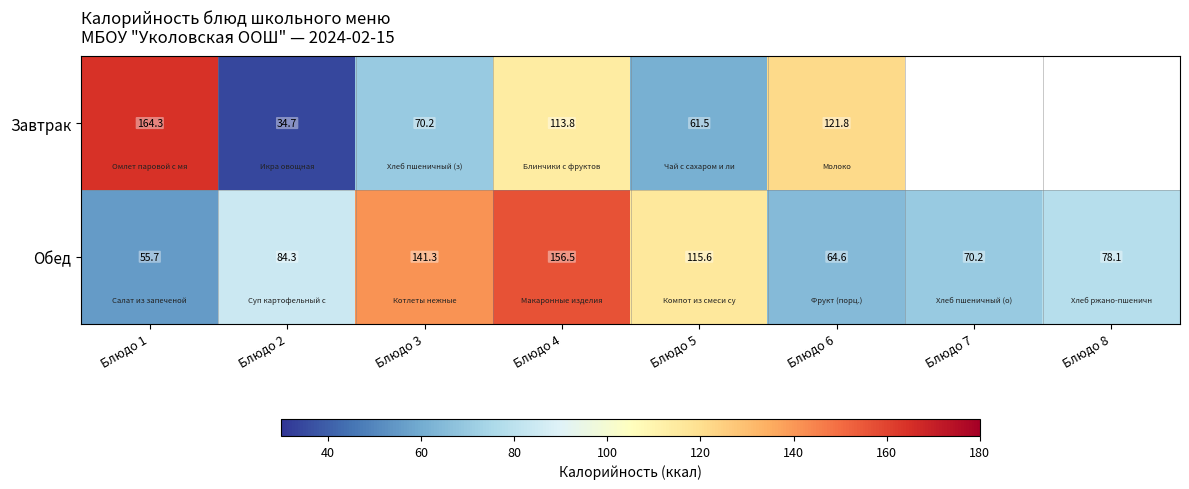

Rank the series at Блюдо 4 from highest to lowest value.

Обед, Завтрак